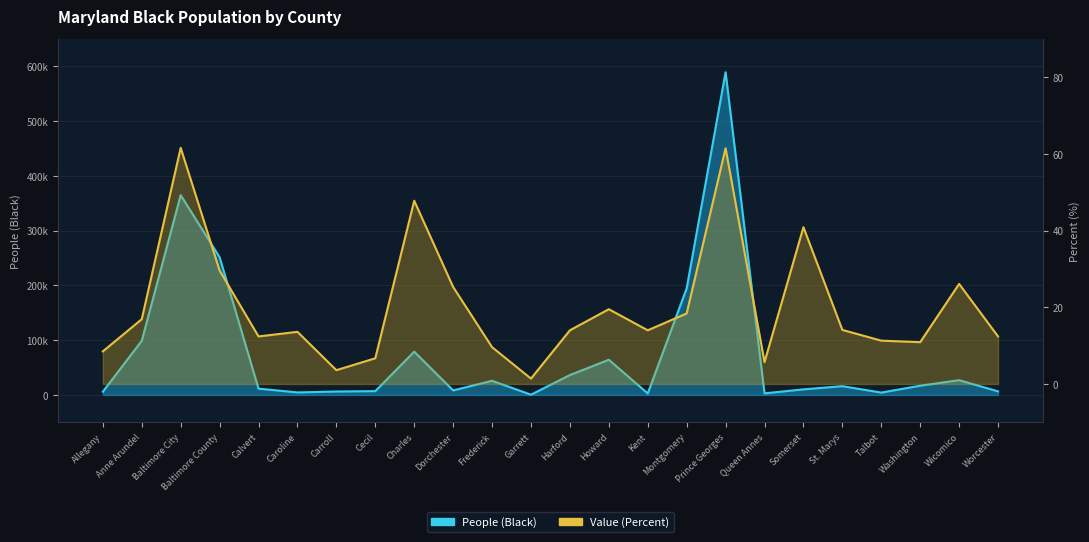

Where is the first local maximum for Value (Percent)?

Baltimore City